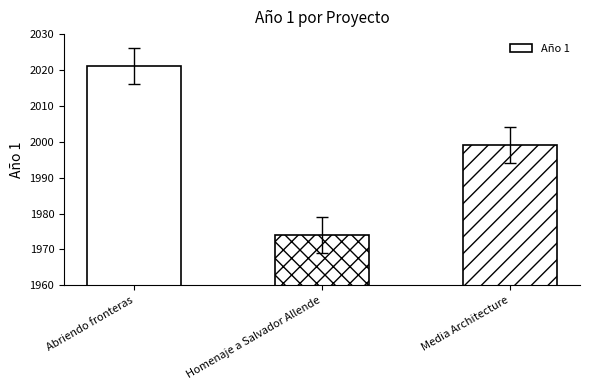

What is the value of the 3rd bar from the left?

1999